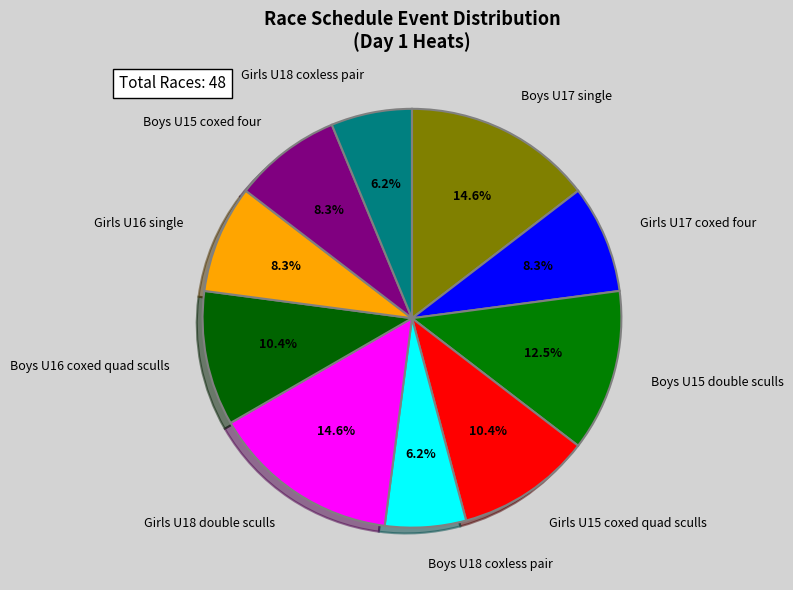

How many slices are in this pie chart?

10